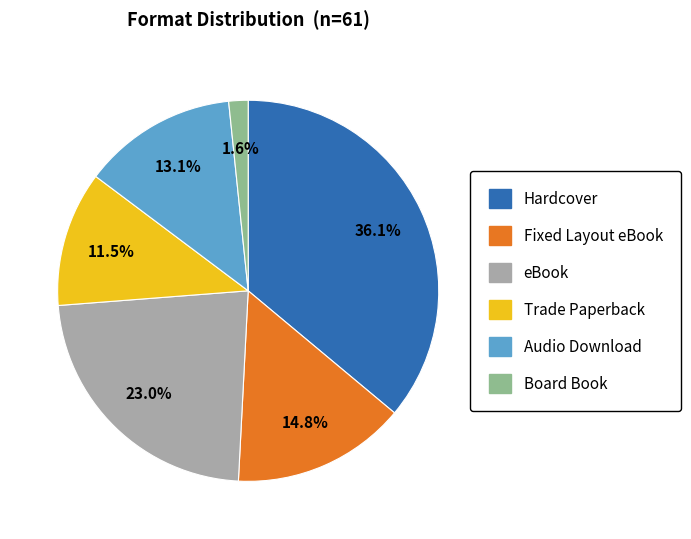

To the nearest percent, what percentage of the pie is eBook?

23%